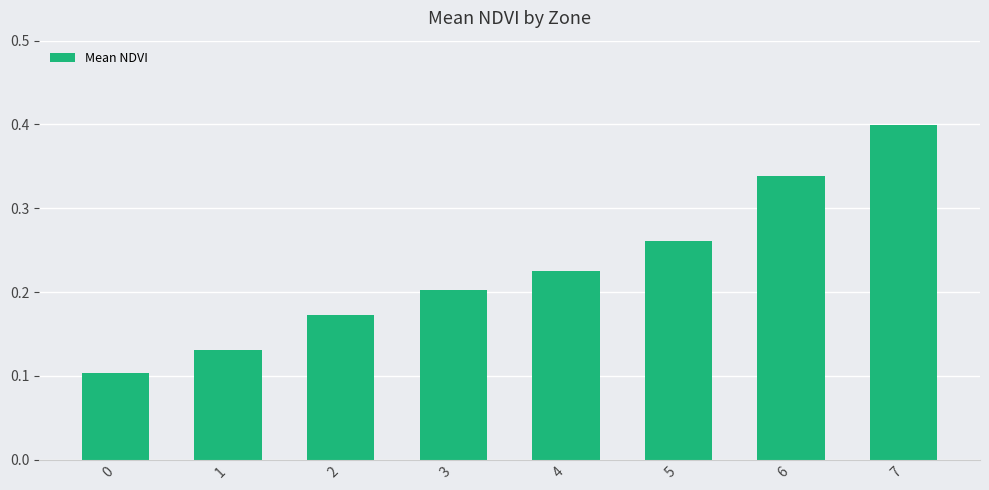

What is the sum of all values?

1.8